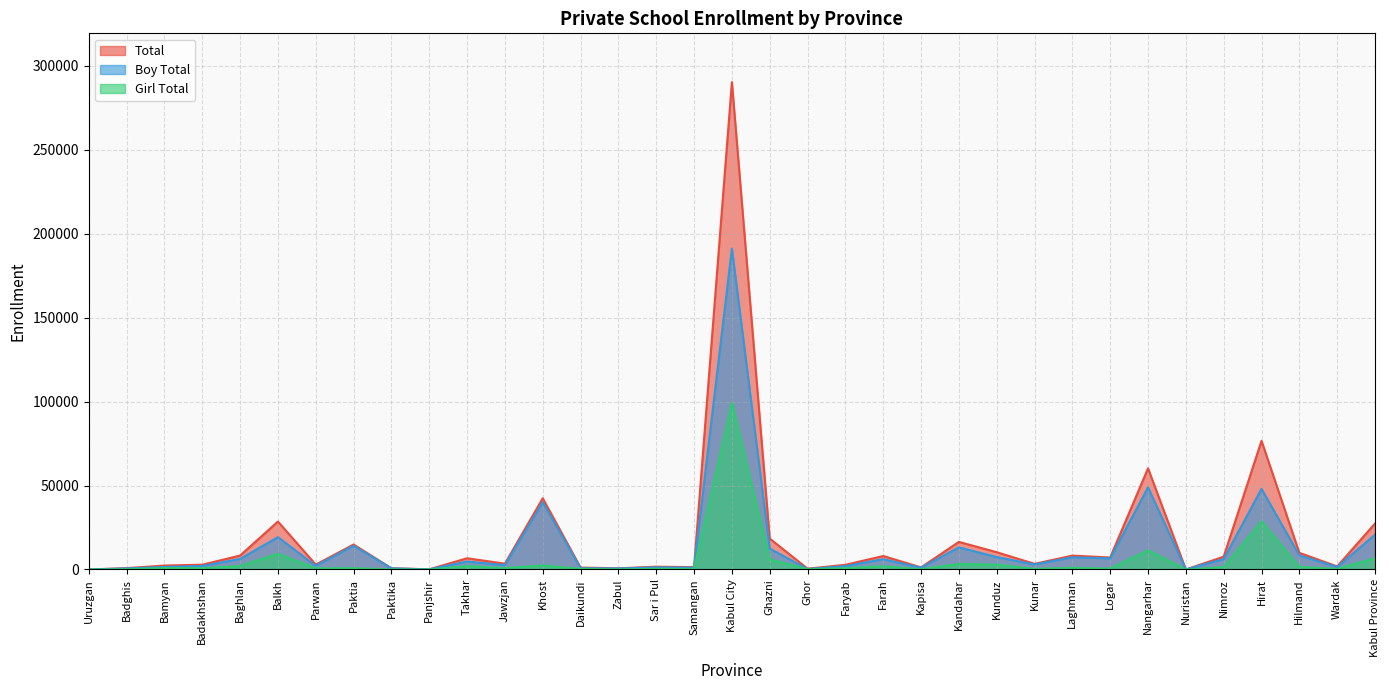

True or false: Boy Total has more than 0 interior local peaks.

True